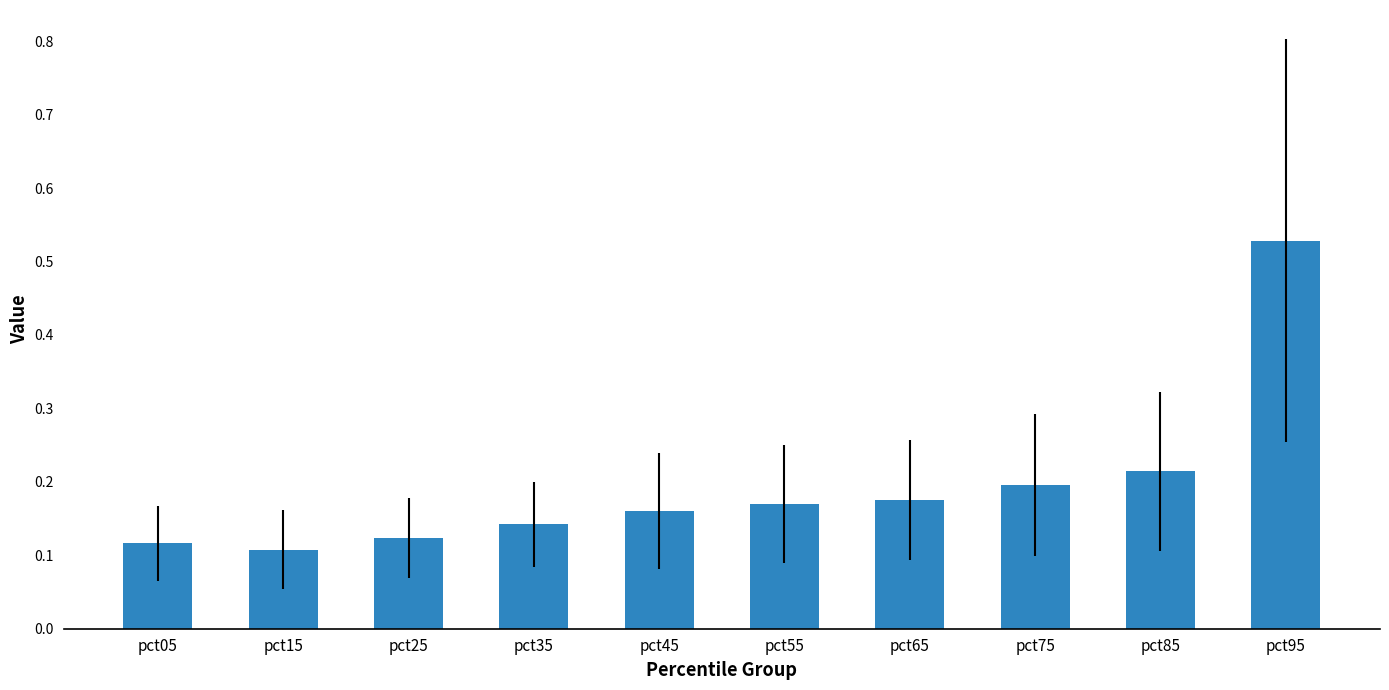

The value at pct15 is 0.2. True or false?

False